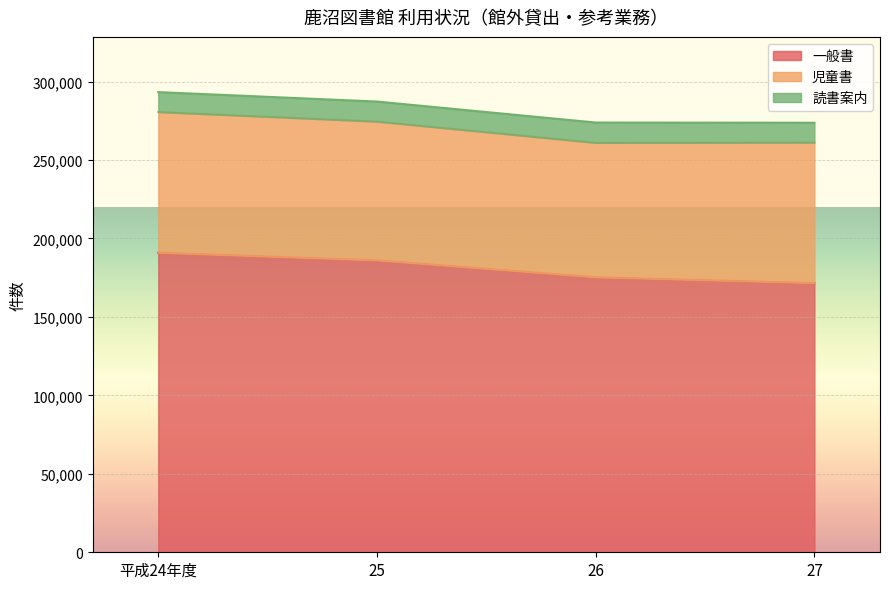

Which series changed the most between 平成24年度 and 27?

一般書